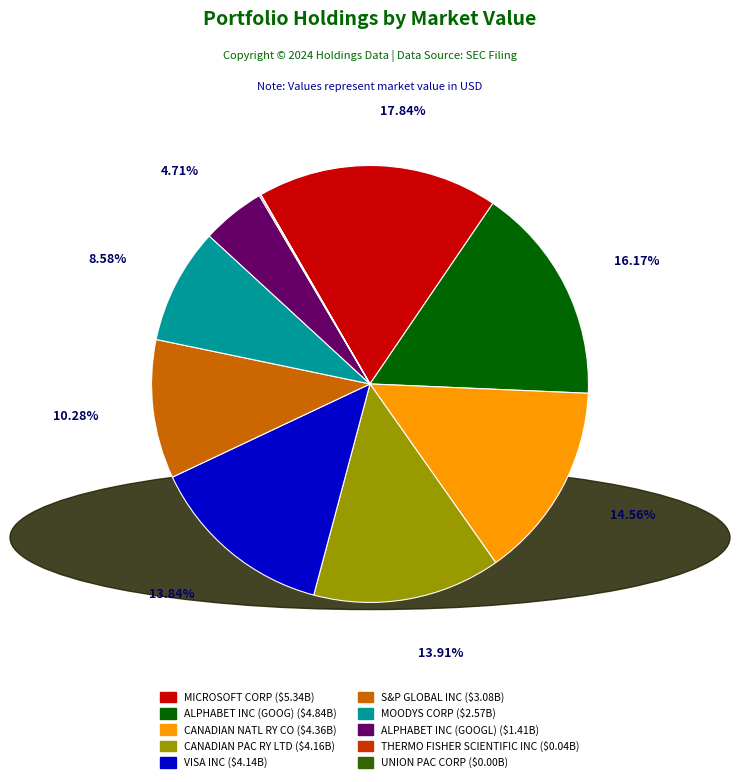

To the nearest percent, what is the average slice percentage?

10%